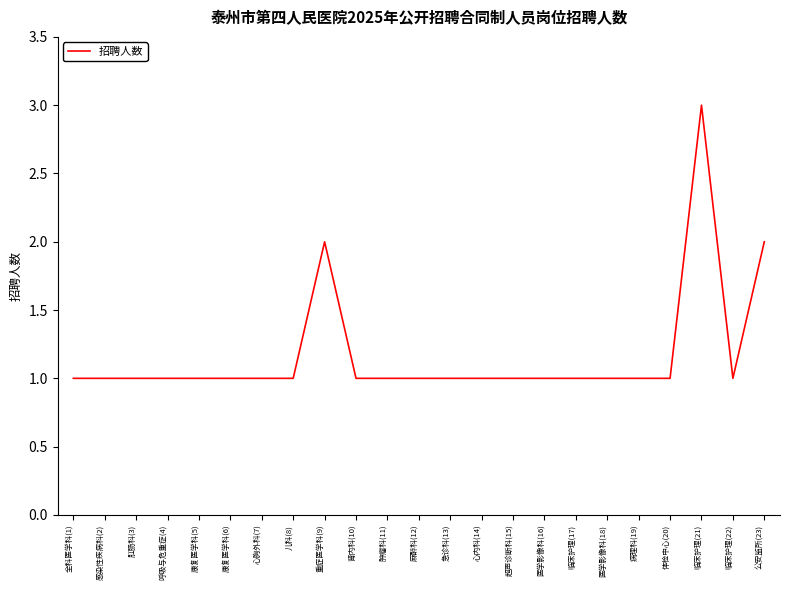

True or false: there are more than 0 points higher than both neighbors.

True